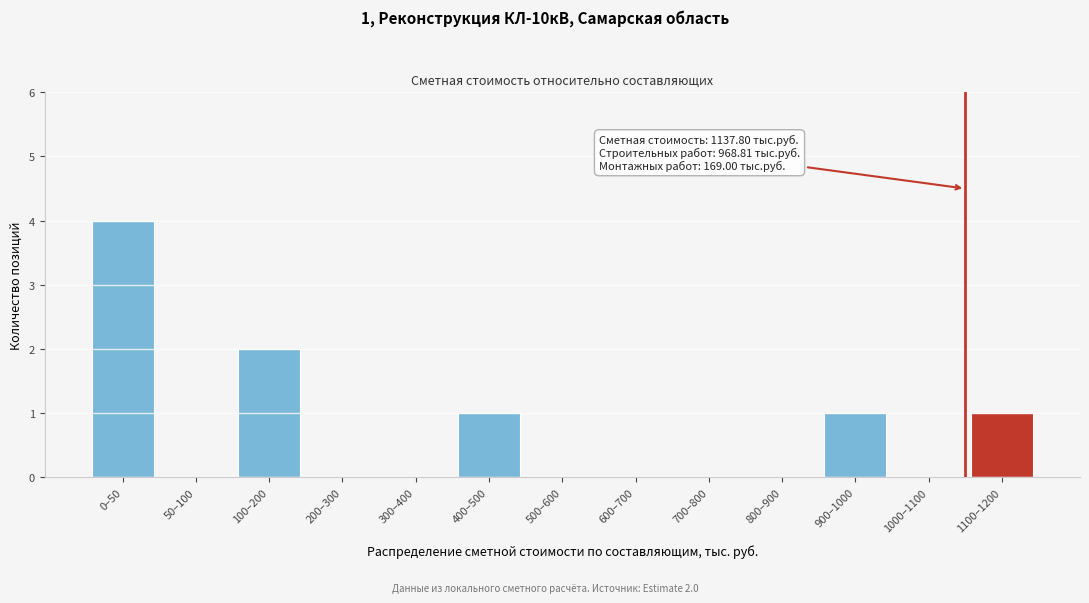

Reading left to right, transcribe all the data shown in this chart.

0–50=4	50–100=0	100–200=2	200–300=0	300–400=0	400–500=1	500–600=0	600–700=0	700–800=0	800–900=0	900–1000=1	1000–1100=0	1100–1200=1